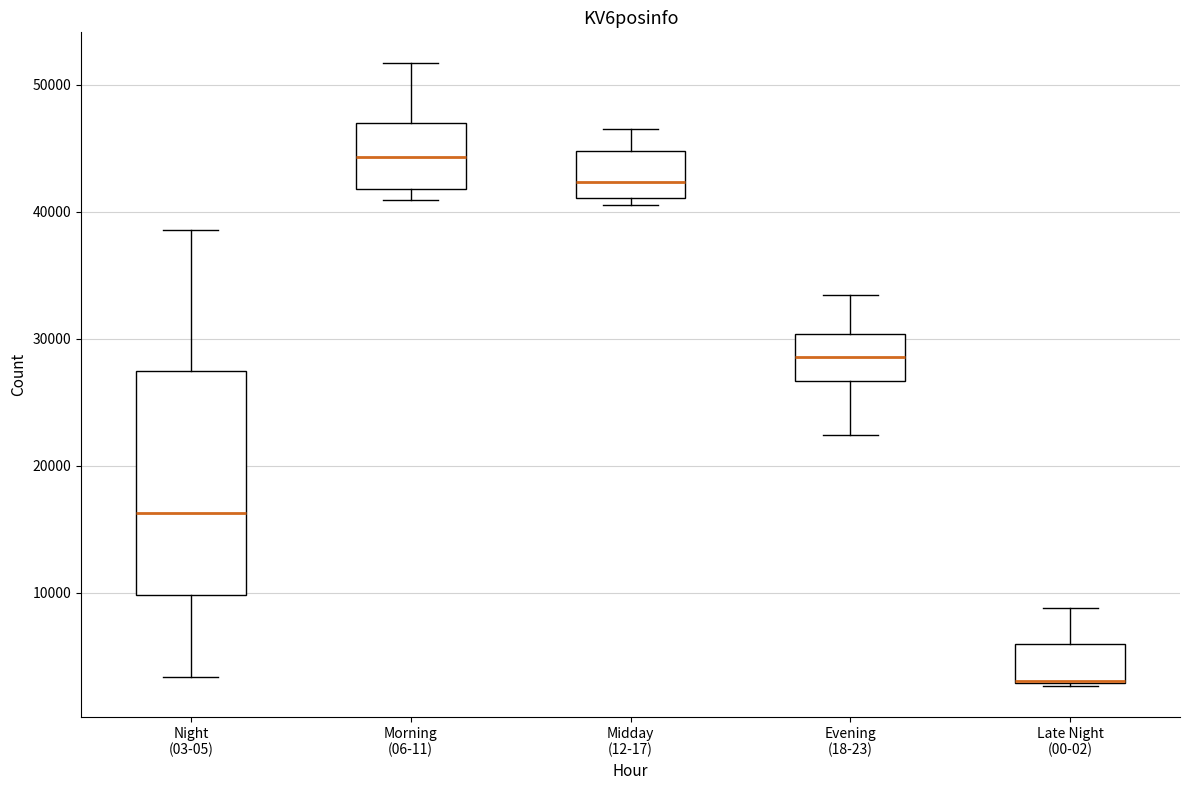

Where does the upper whisker of the box for Evening (18-23) end on the y-axis? The values are not printed on the chart, so give them approximately, as read against the axis.

33000